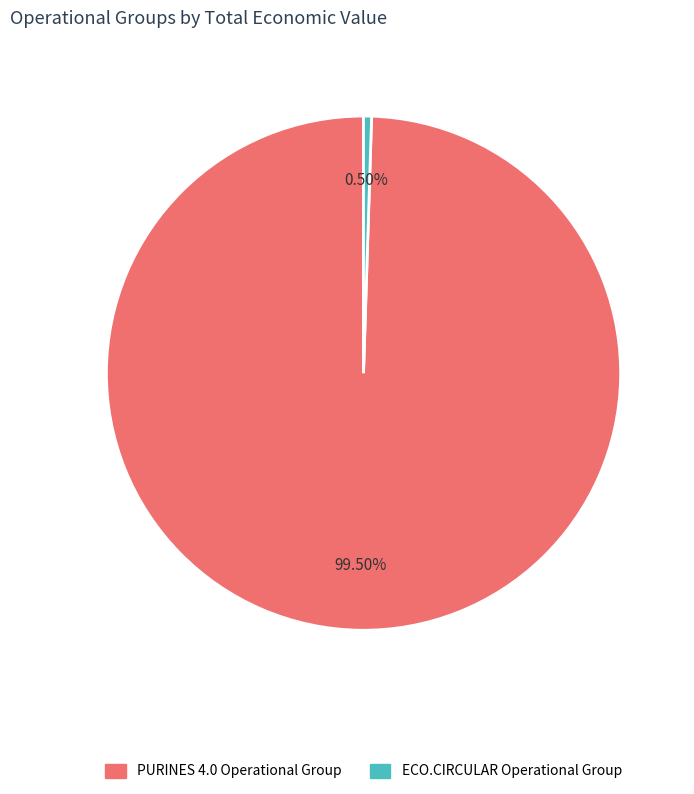

Between PURINES 4.0 Operational Group and ECO.CIRCULAR Operational Group, which is larger?

PURINES 4.0 Operational Group